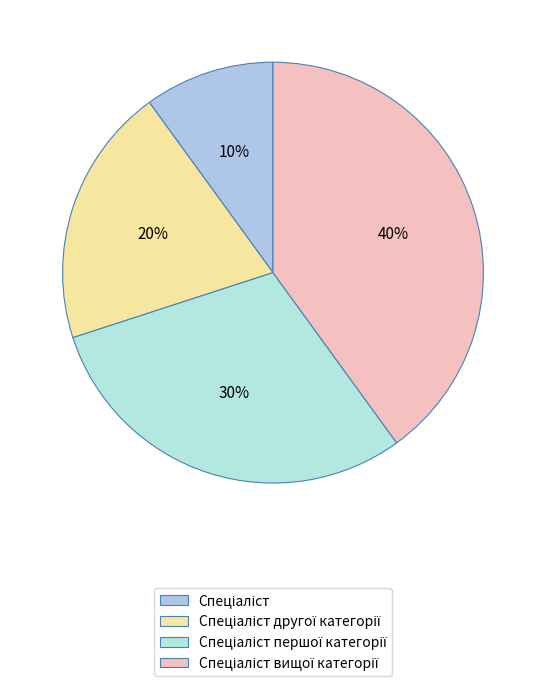

What is the total percentage of Спеціаліст другої категорії and Спеціаліст вищої категорії?

60.0%